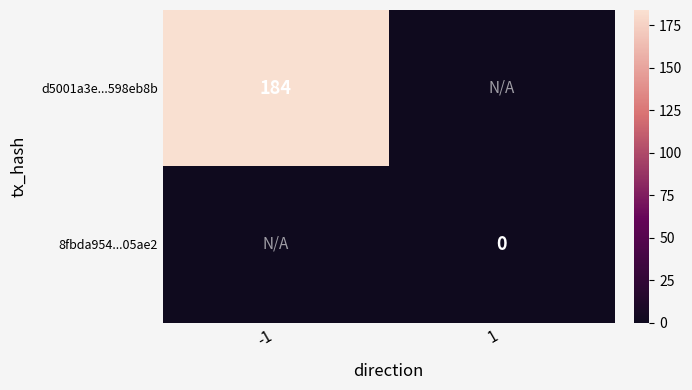

The value of d5001a3e...598eb8b at -1 is 184. True or false?

True